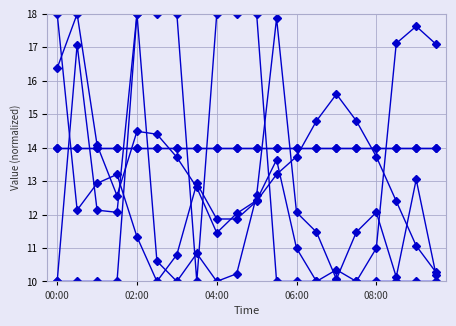

Reading right to left, extract all data points from this chart.

BME280_temperature: 10.3	11.1	12.4	13.7	14.8	15.6	14.8	13.7	13.2	12.4	11.9	11.9	12.9	10.8	10.0	11.3	13.2	12.9	12.1	18.0
BME280_pressure: 17.1	17.6	17.1	11.0	10.0	10.3	10.0	11.0	13.6	12.4	12.0	11.5	12.8	13.7	14.4	14.5	12.6	14.1	18.0	16.4
BME280_humidity: 14.0	14.0	14.0	14.0	14.0	14.0	14.0	14.0	14.0	14.0	14.0	14.0	14.0	14.0	14.0	14.0	14.0	14.0	14.0	14.0
Signal: 10.0	10.0	10.0	10.0	10.0	10.0	10.0	10.0	10.0	18.0	18.0	18.0	10.0	18.0	18.0	18.0	10.0	10.0	10.0	10.0
Max_cycle: 10.2	13.0	10.1	12.1	11.5	10.1	11.5	12.1	17.9	12.6	10.2	10.0	10.8	10.0	10.6	18.0	12.1	12.1	17.1	10.0
Min_cycle: 14.0	14.0	14.0	14.0	14.0	14.0	14.0	14.0	14.0	14.0	14.0	14.0	14.0	14.0	14.0	14.0	14.0	14.0	14.0	14.0